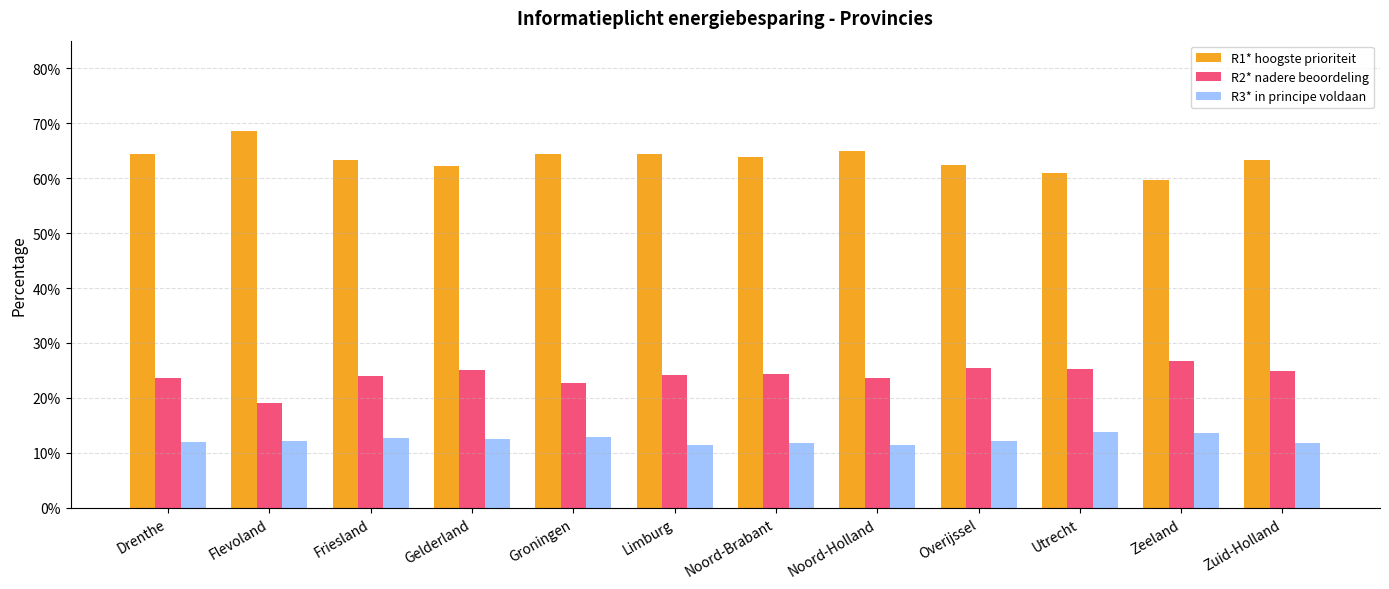

Rank the series at Friesland from lowest to highest value.

R3* in principe voldaan, R2* nadere beoordeling, R1* hoogste prioriteit